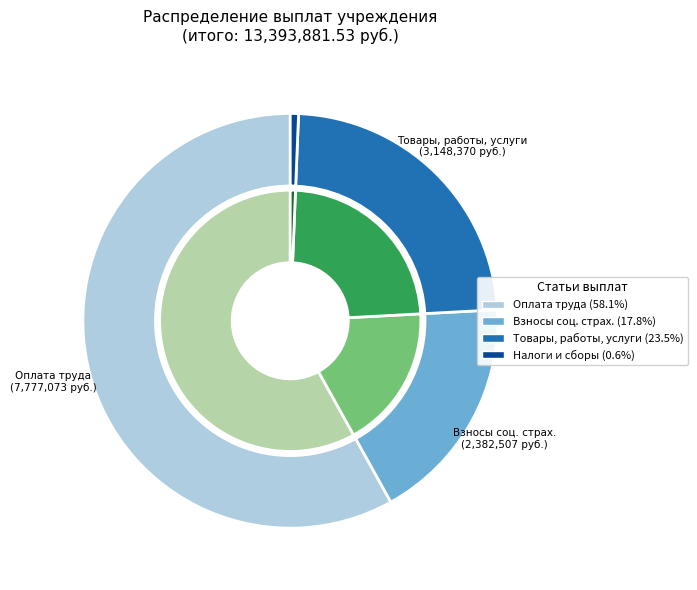

Count the number of slices in the pie.

4